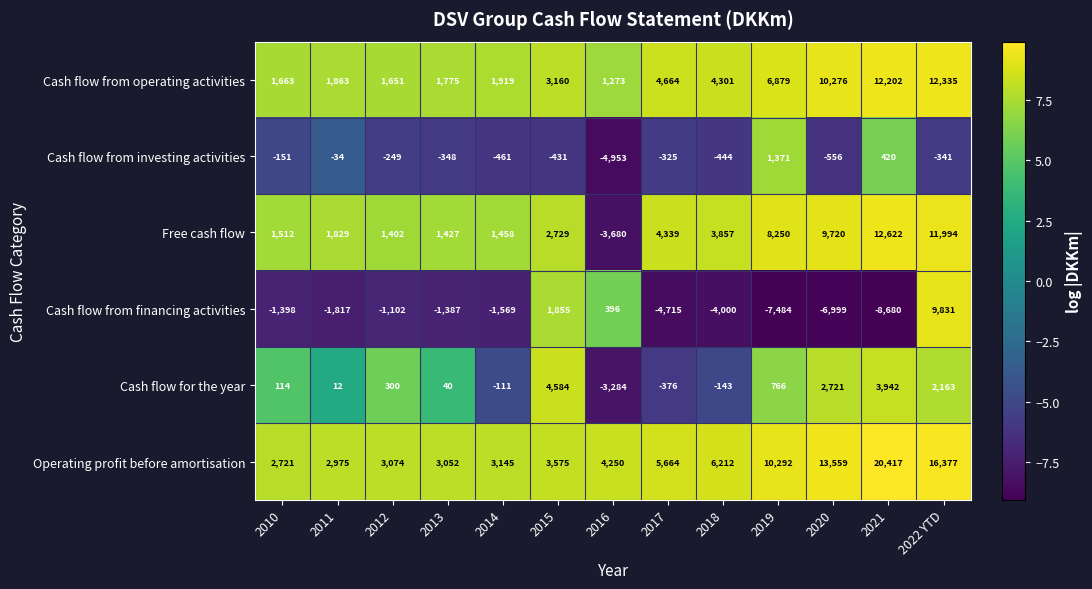

What is the lowest value of the Cash flow from investing activities series?

-4953